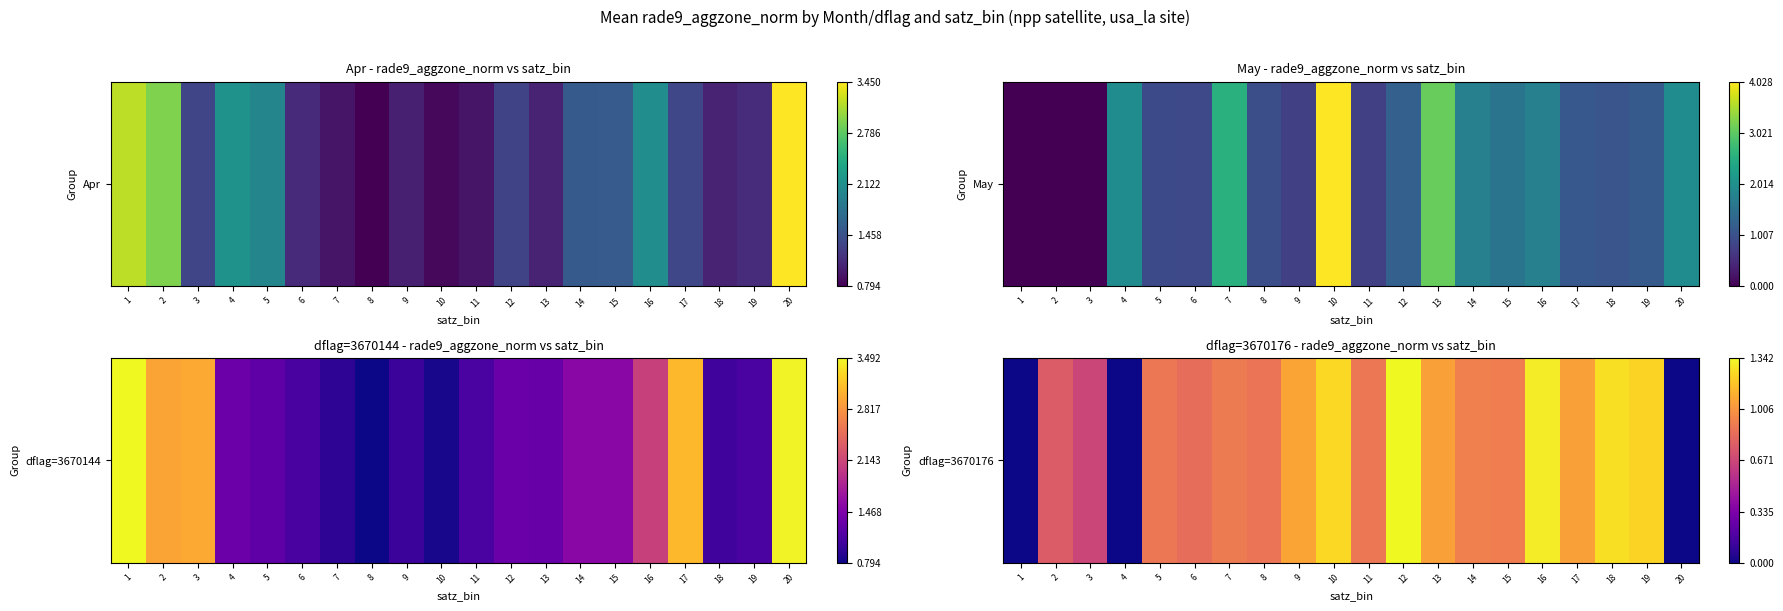

Rank the categories by value from lowest to highest.

1, 4, 20, 3, 2, 6, 8, 5, 11, 7, 15, 14, 13, 17, 9, 19, 10, 18, 16, 12